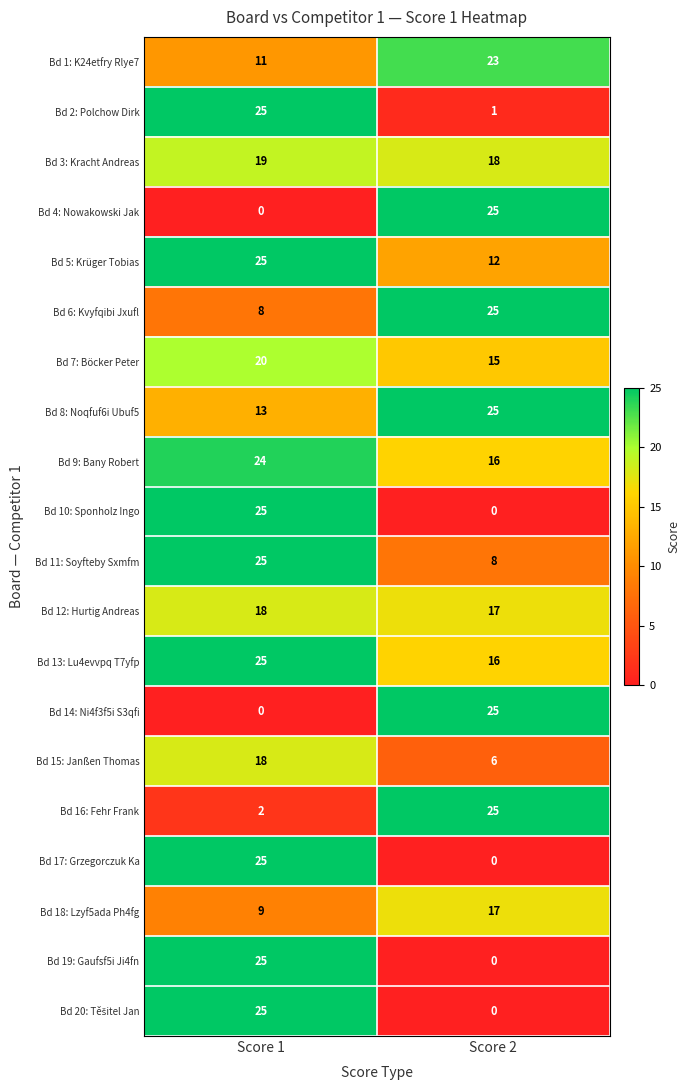

Is it true that Bd 19: Gaufsf5i Ji4fn equals 0 at Score 2?

True